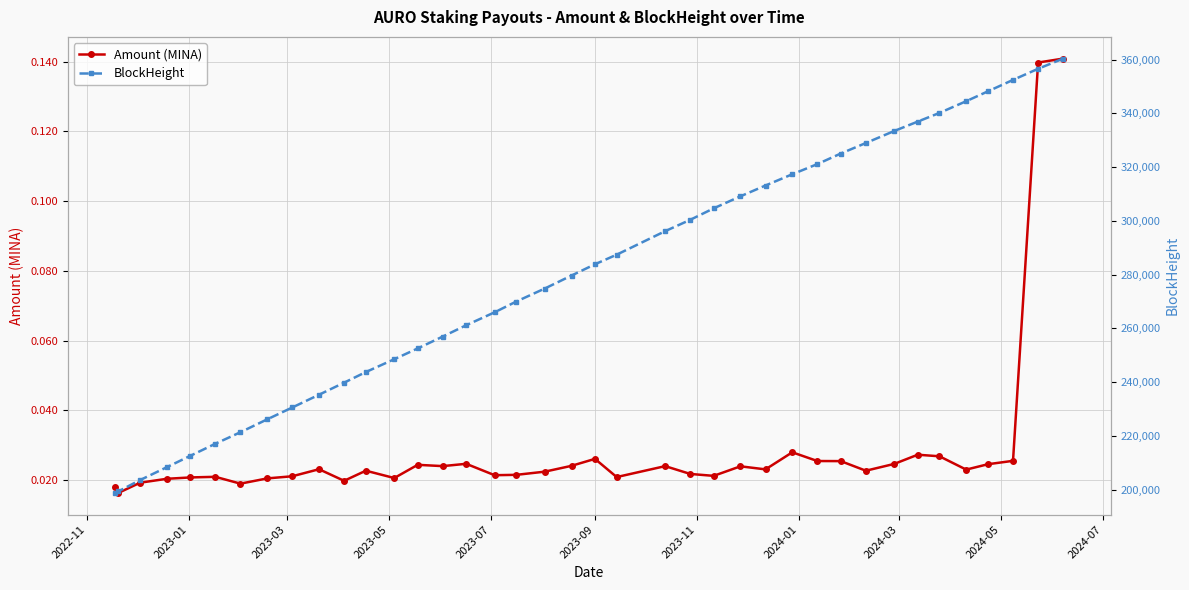

True or false: Amount (MINA) has more than 0 interior local peaks.

True